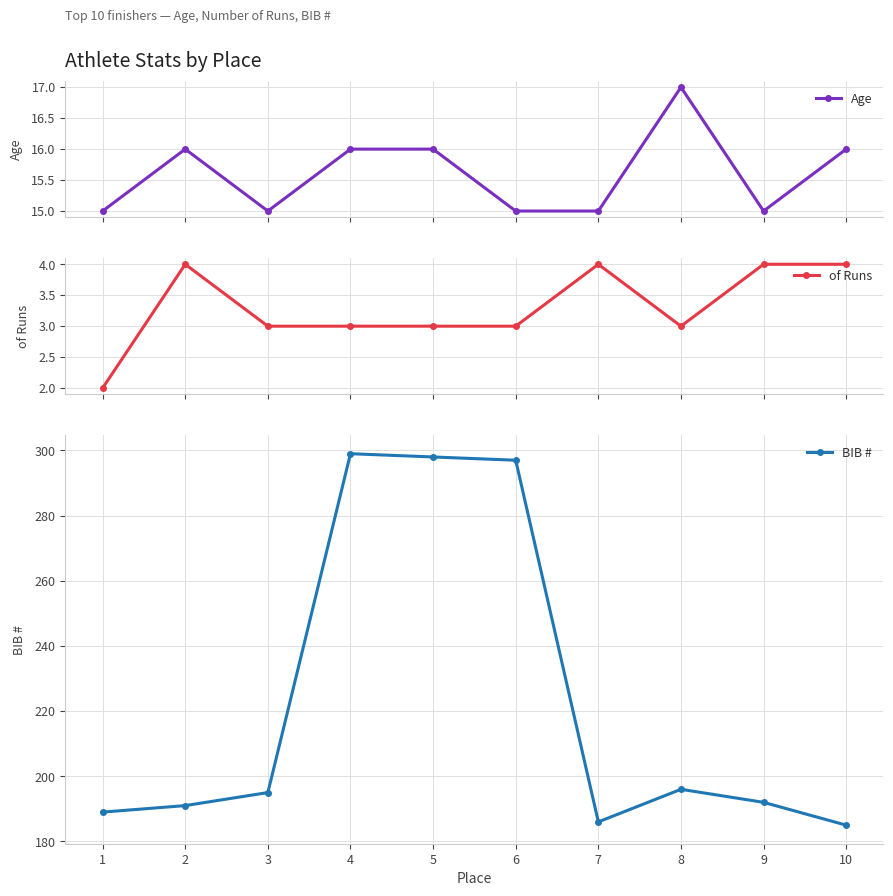

True or false: Age and of Runs intersect in this chart.

False